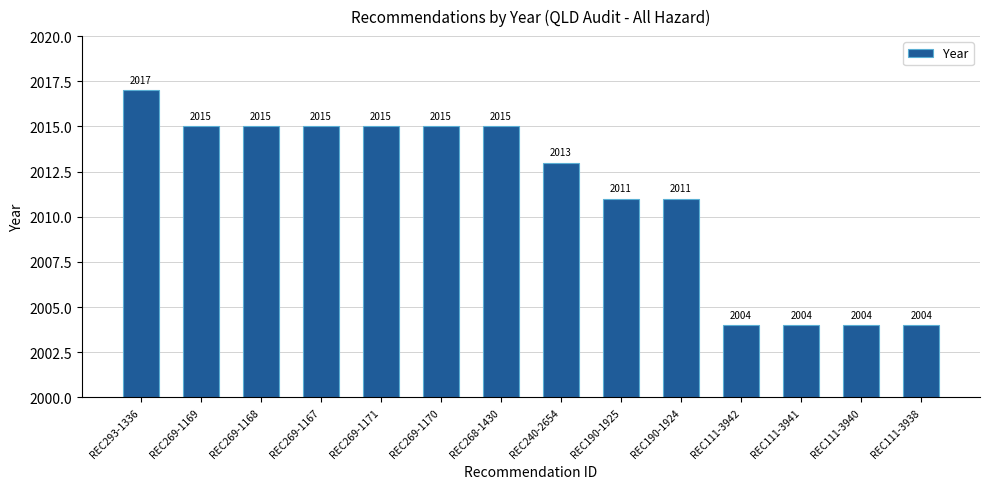

Count the values in the range 2004 to 2015.

13